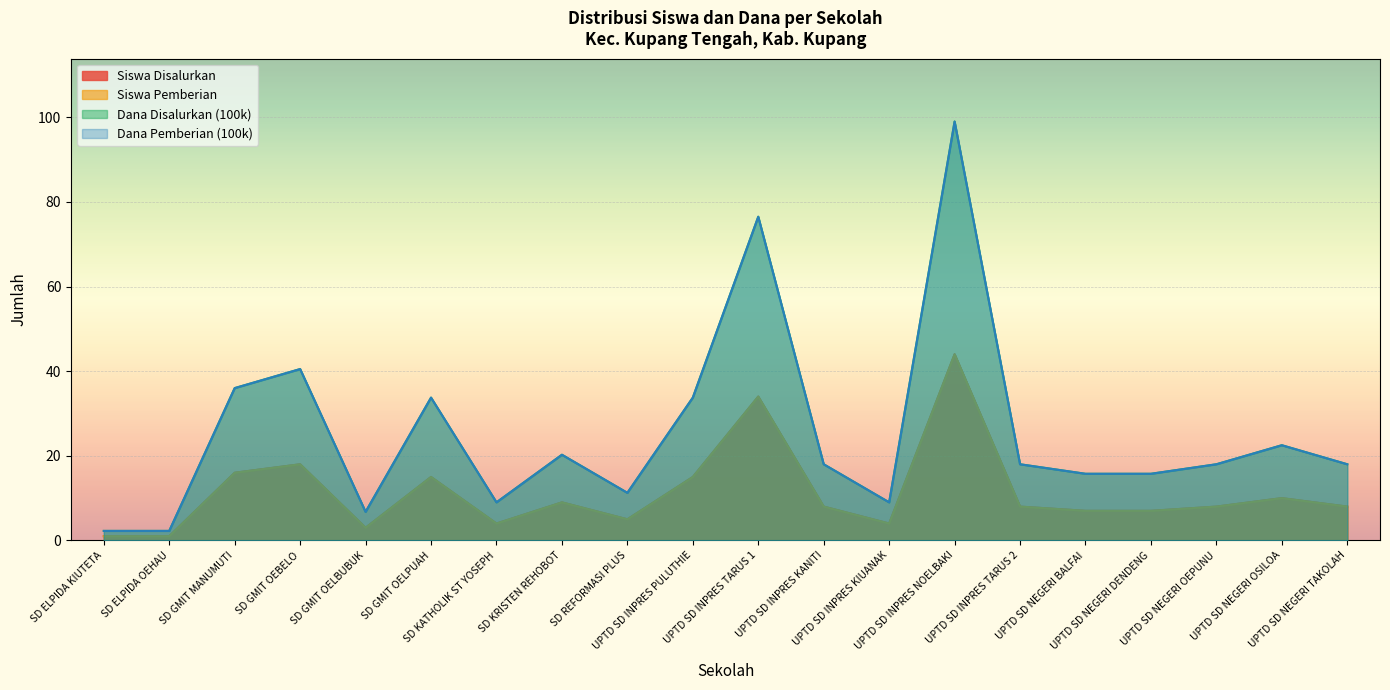

Rank the categories by Dana Pemberian (100k) value from highest to lowest.

UPTD SD INPRES NOELBAKI, UPTD SD INPRES TARUS 1, SD GMIT OEBELO, SD GMIT MANUMUTI, SD GMIT OELPUAH, UPTD SD INPRES PULUTHIE, UPTD SD NEGERI OSILOA, SD KRISTEN REHOBOT, UPTD SD INPRES KANITI, UPTD SD INPRES TARUS 2, UPTD SD NEGERI OEPUNU, UPTD SD NEGERI TAKOLAH, UPTD SD NEGERI BALFAI, UPTD SD NEGERI DENDENG, SD REFORMASI PLUS, SD KATHOLIK ST YOSEPH, UPTD SD INPRES KIUANAK, SD GMIT OELBUBUK, SD ELPIDA KIUTETA, SD ELPIDA OEHAU